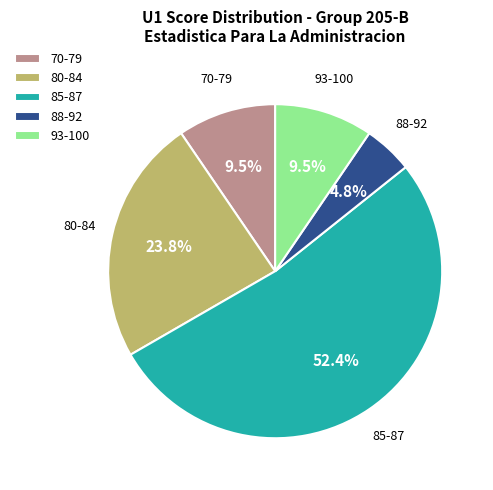

Between 85-87 and 80-84, which is larger?

85-87